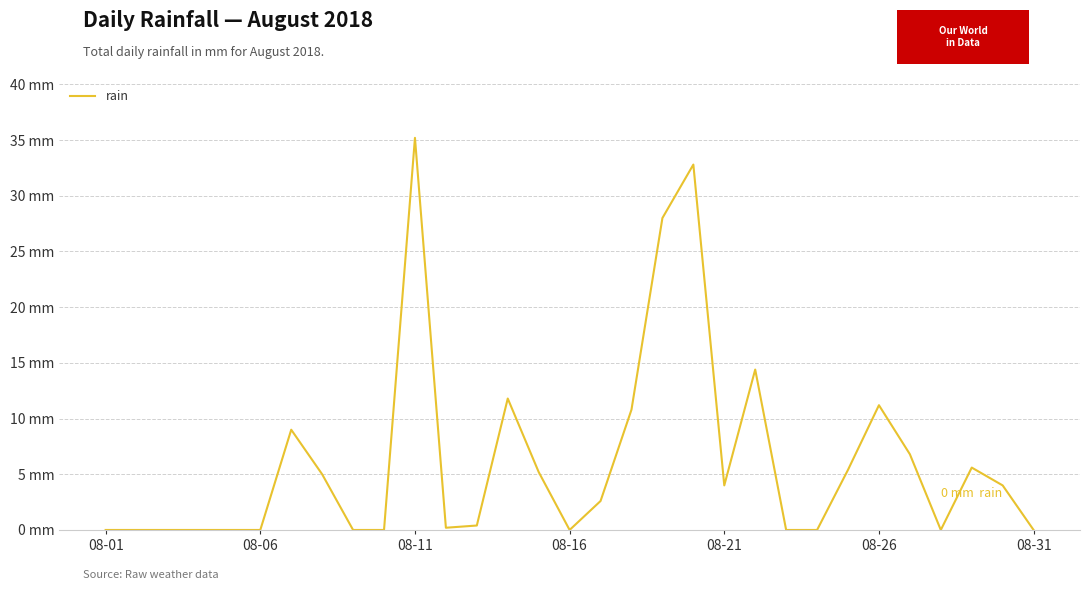

Is this an area chart (filled region under the line)?

No